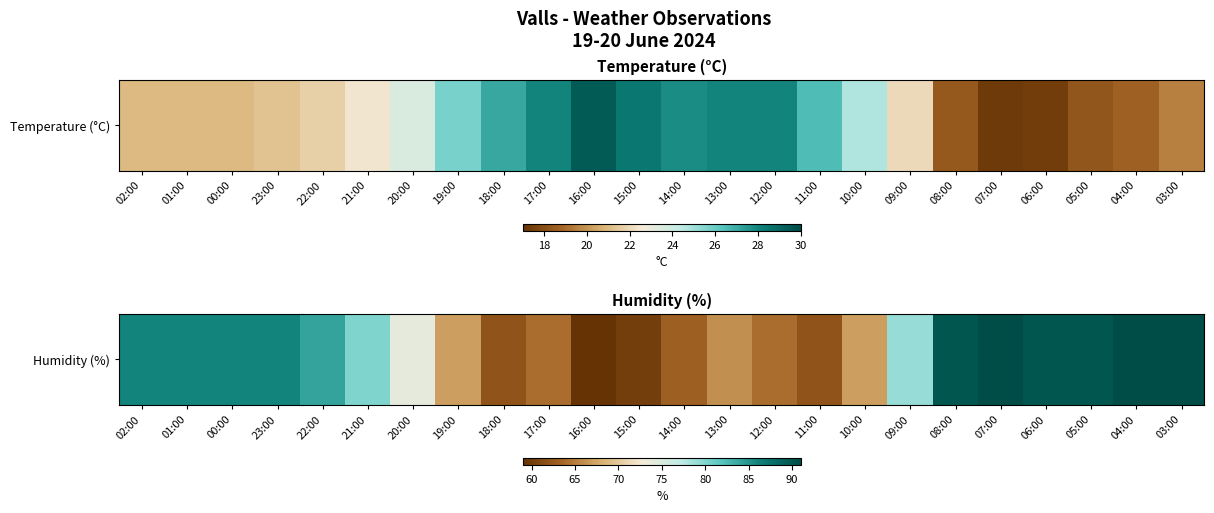

True or false: the data shows 101 at 16:00.

False